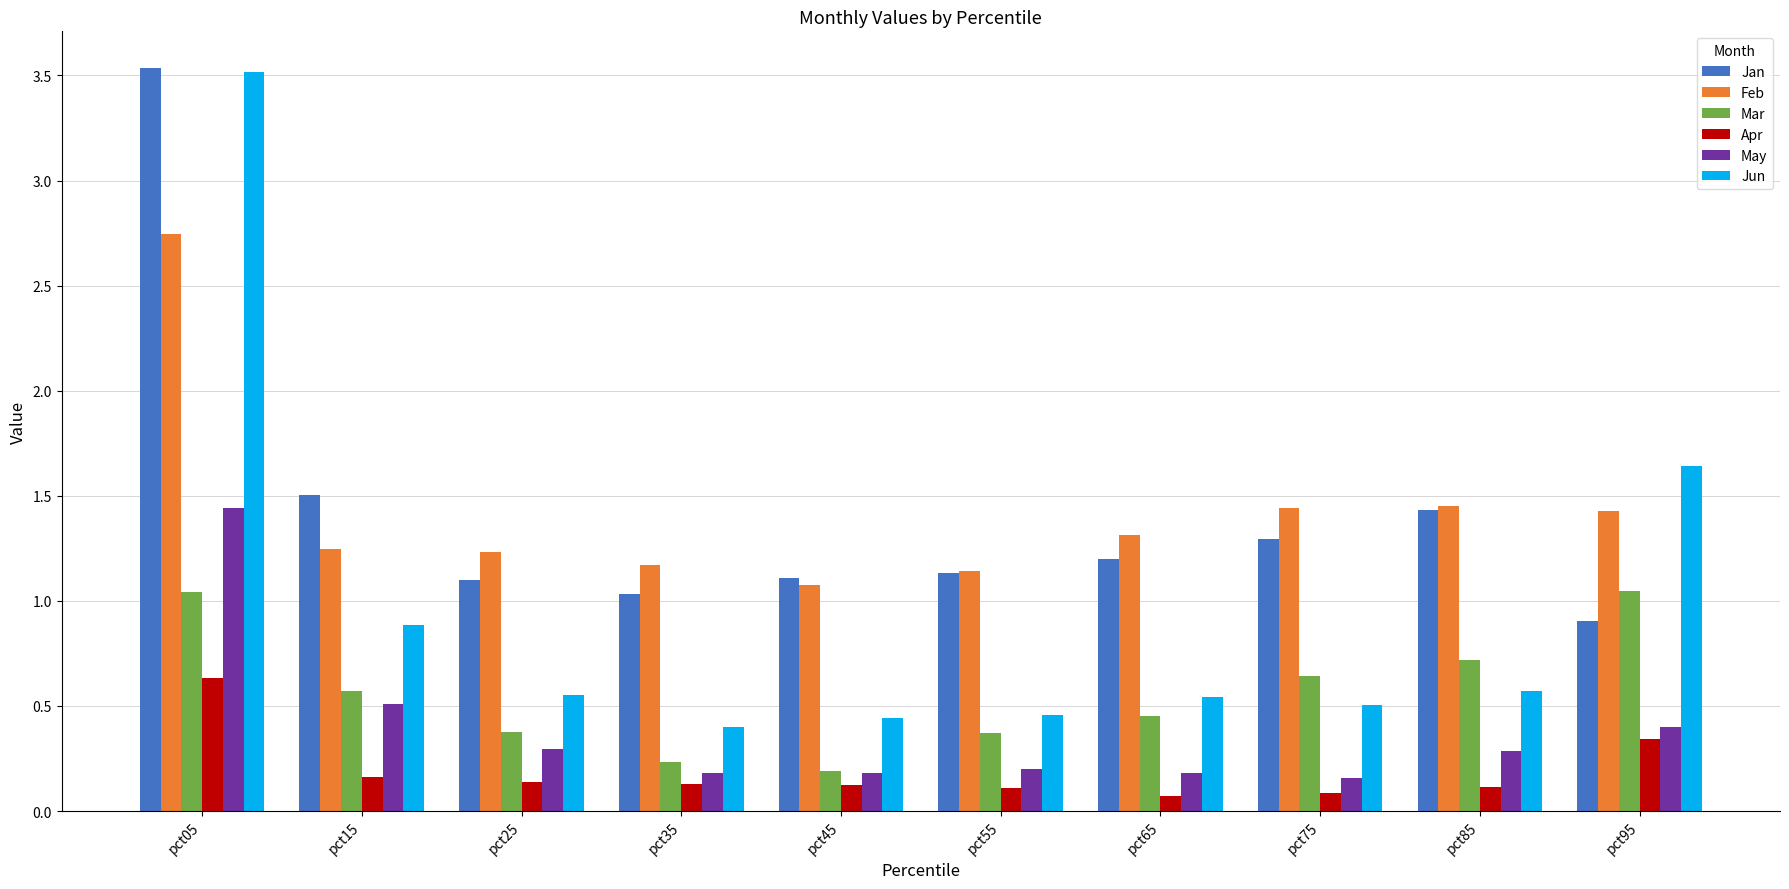

At which category does the chart reach its peak across all series?

pct05